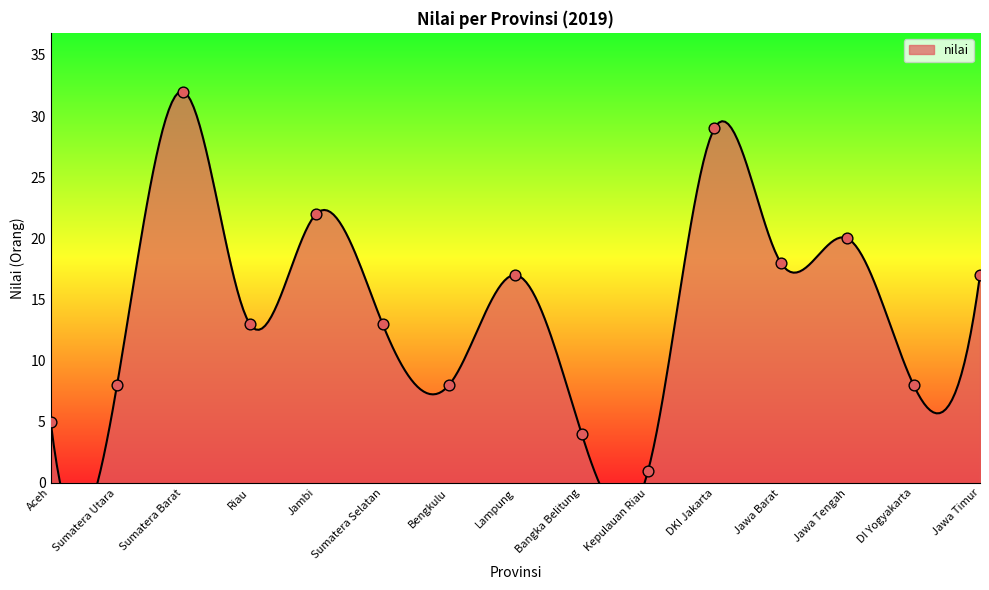

Which has a higher value, Sumatera Utara or Jambi?

Jambi